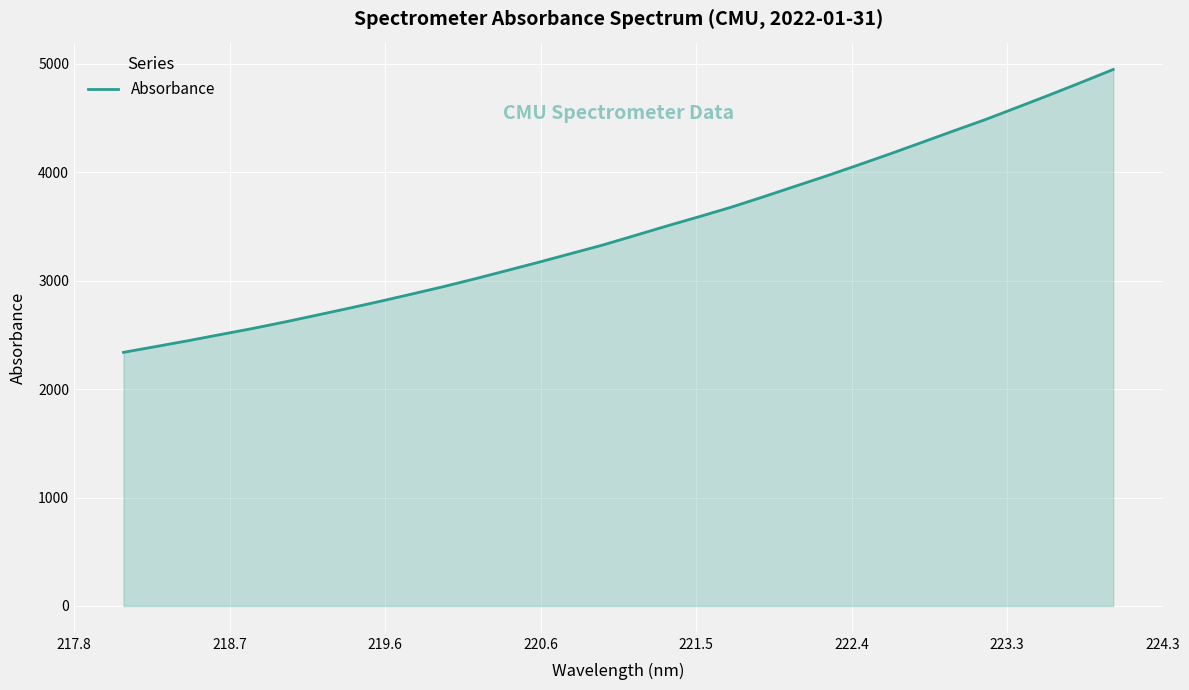

What is the difference between the maximum and minimum values?

2608.1